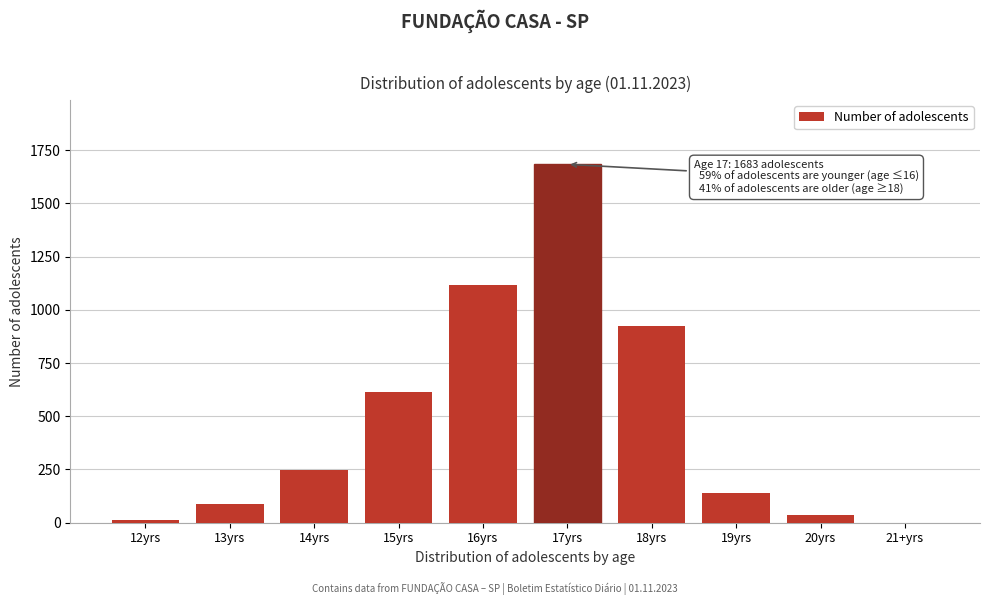

Reading right to left, extract all data points from this chart.

21+yrs=0	20yrs=37	19yrs=141	18yrs=926	17yrs=1683	16yrs=1117	15yrs=614	14yrs=247	13yrs=86	12yrs=15